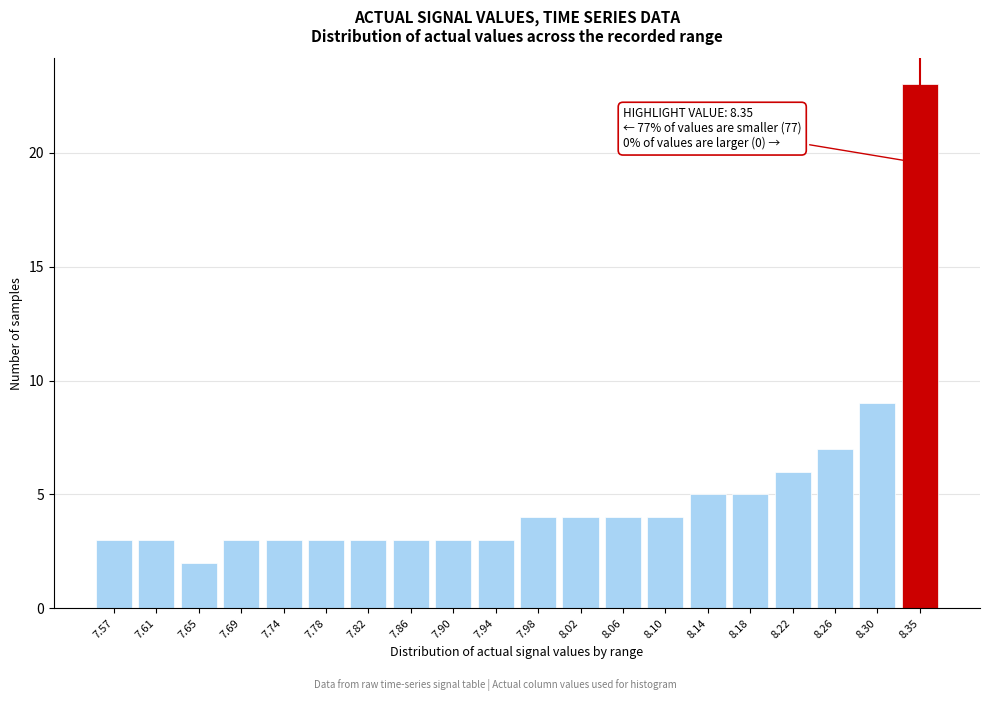

Reading left to right, transcribe all the data shown in this chart.

3	3	2	3	3	3	3	3	3	3	4	4	4	4	5	5	6	7	9	23